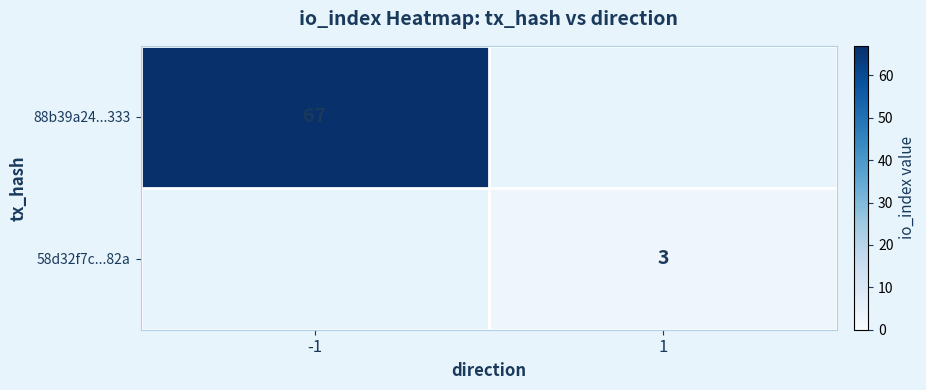

List the series in order of their peak value, highest first.

88b39a24...333, 58d32f7c...82a